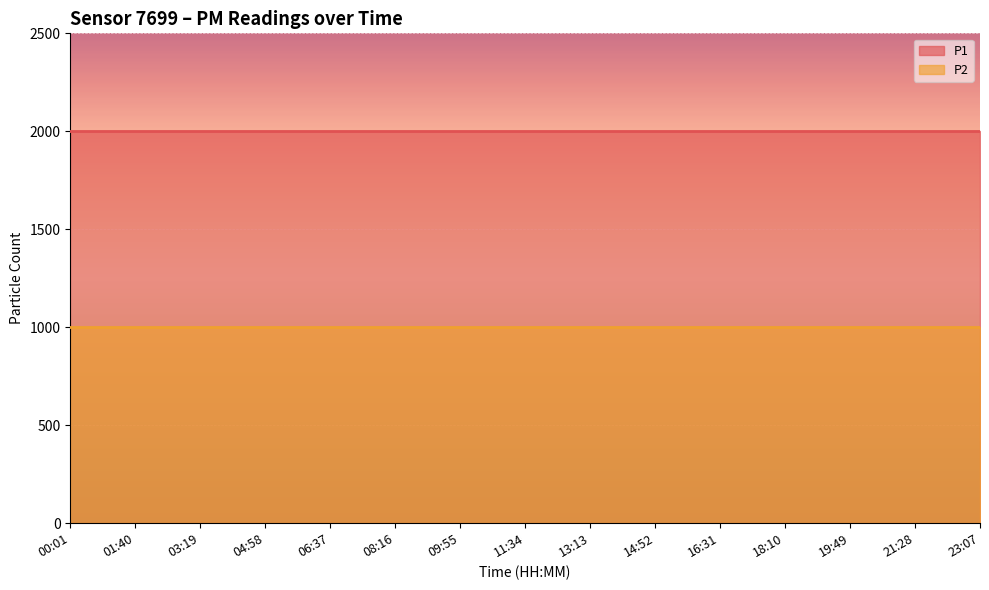

Rank the series by their average value, from lowest to highest.

P2, P1